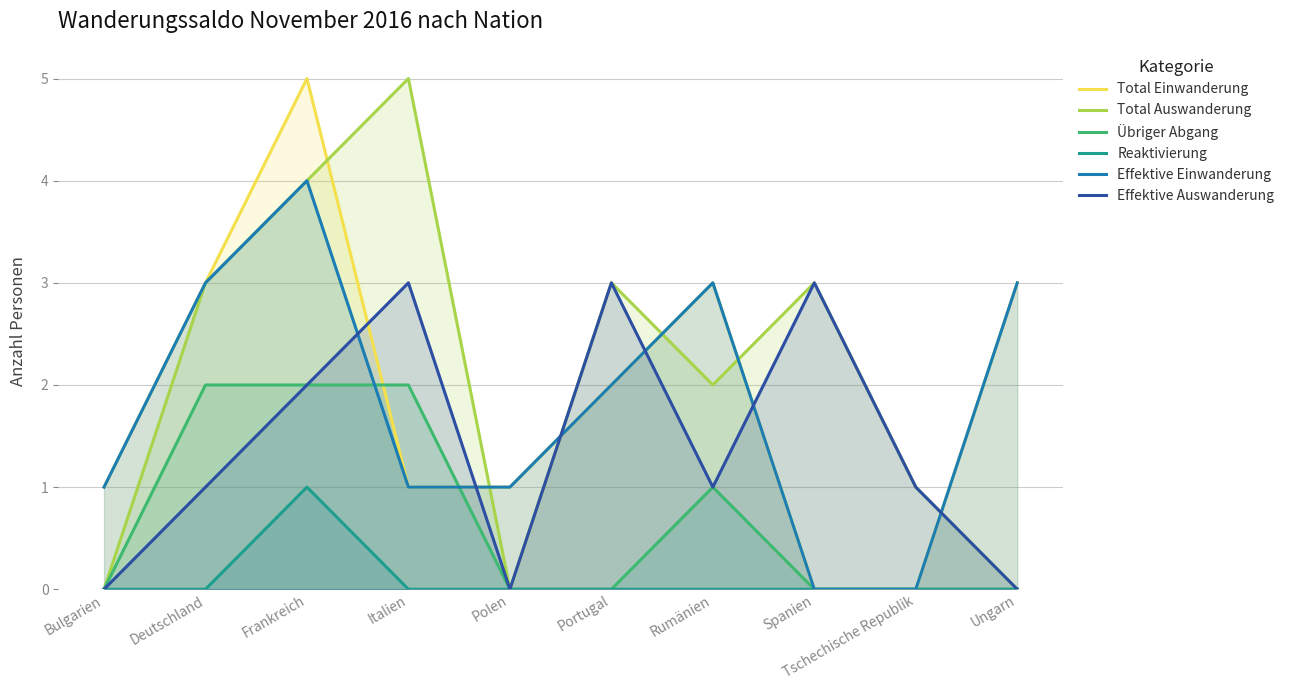

What is the total value across all series at Portugal?

10